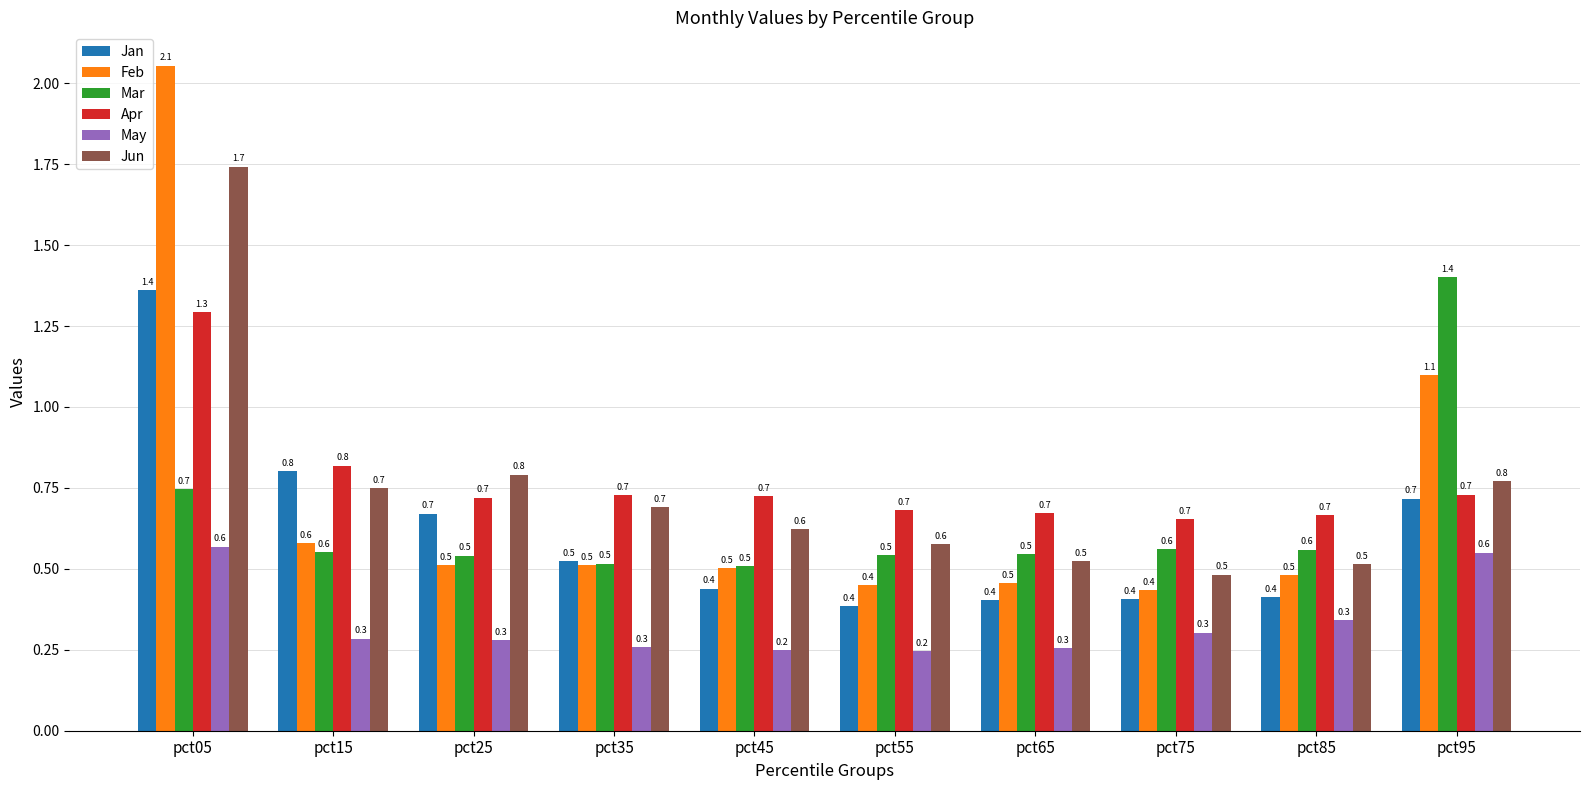

What is the value of the Jun bar at the 8th from the left?

0.5